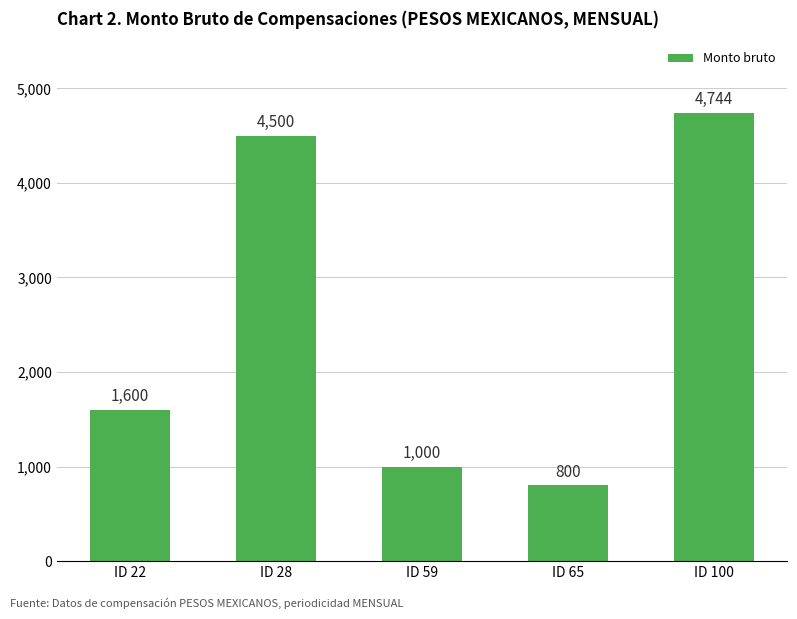

List the labels in order of value, largest first.

ID 100, ID 28, ID 22, ID 59, ID 65